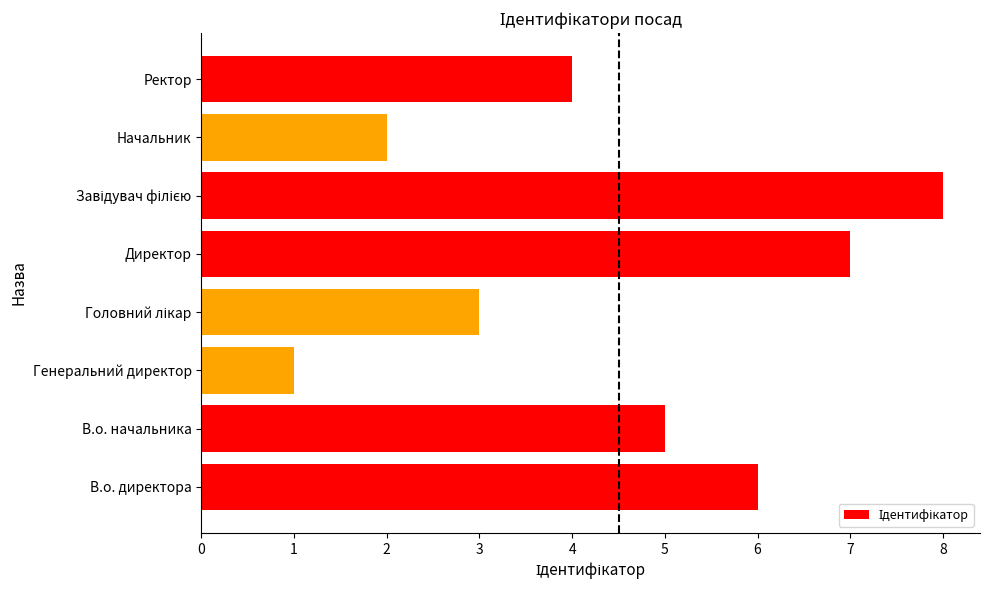

Reading bottom to top, transcribe all the data shown in this chart.

6	5	1	3	7	8	2	4